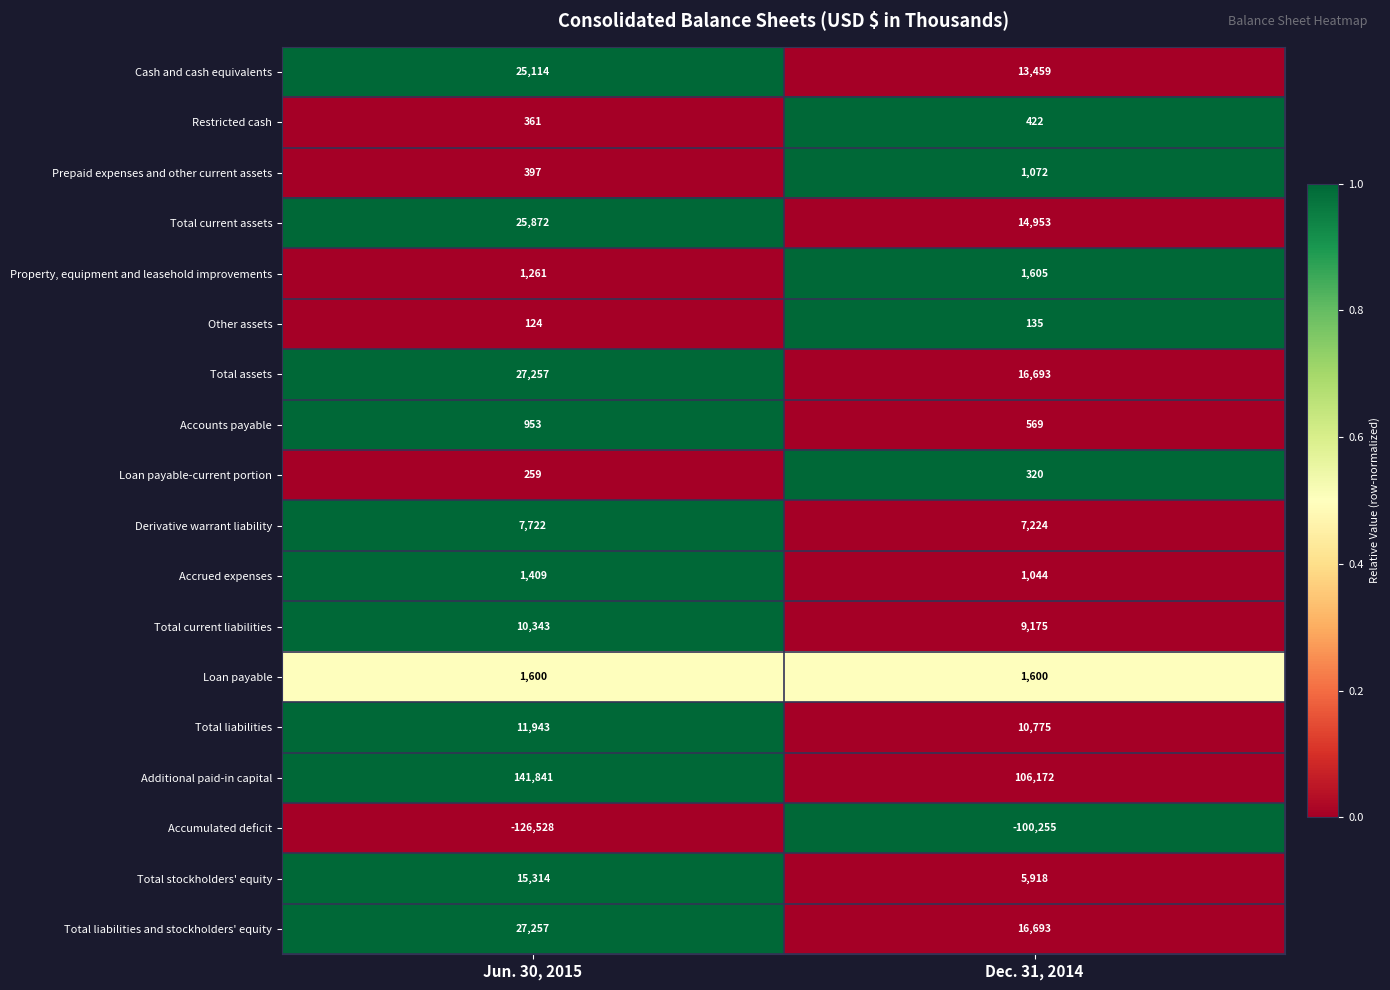

Read the Accounts payable value at Dec. 31, 2014, to the nearest 5.

570